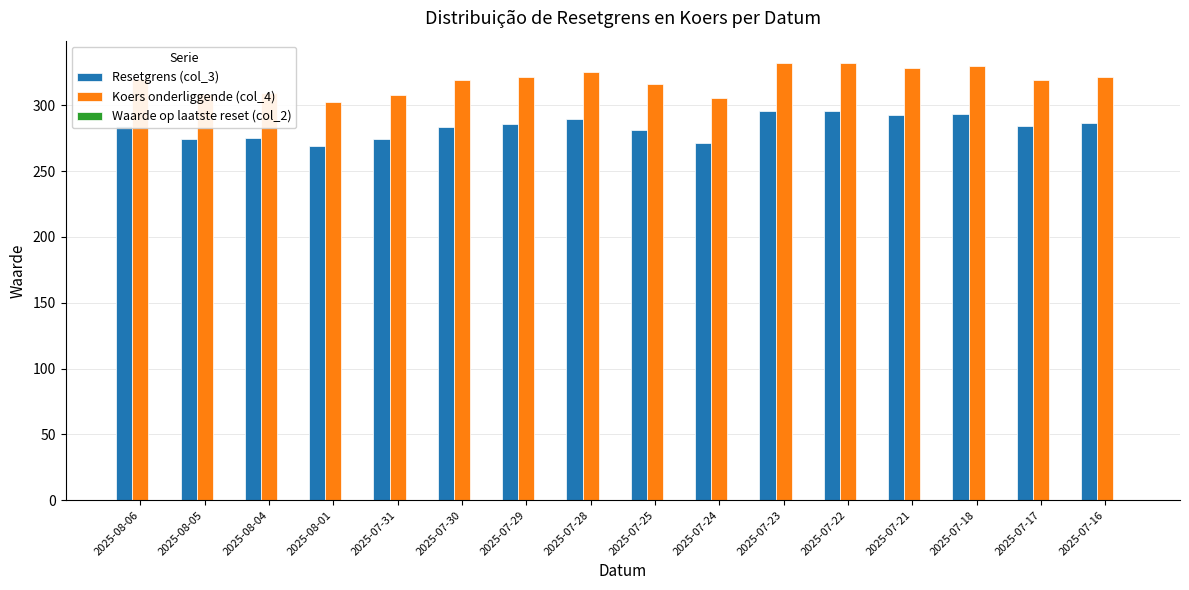

How many data points does each series have?

16